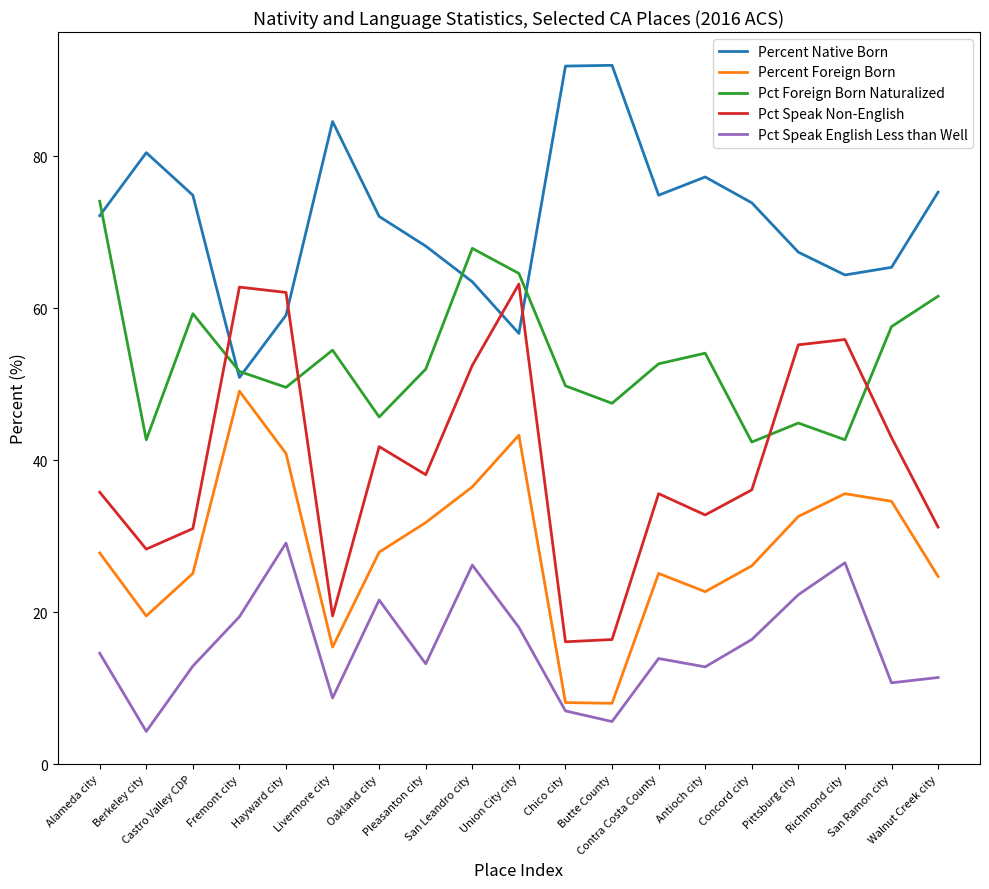

What is the sum of the Percent Native Born values at Union City city and Alameda city?

128.9